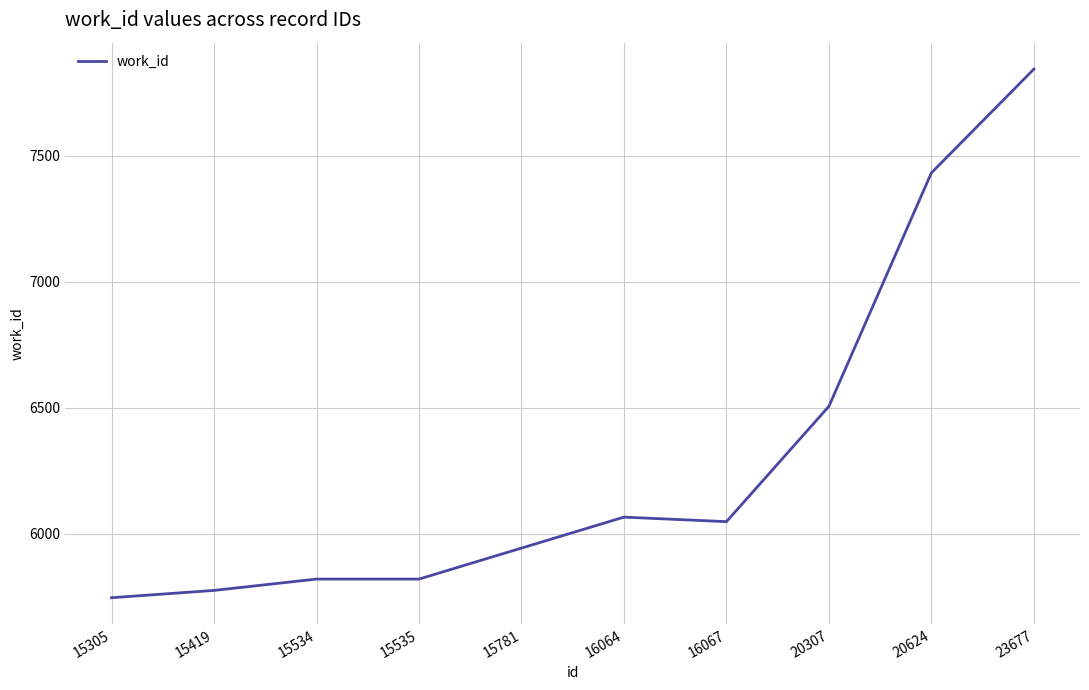

The value at 20624 is 7433. True or false?

True